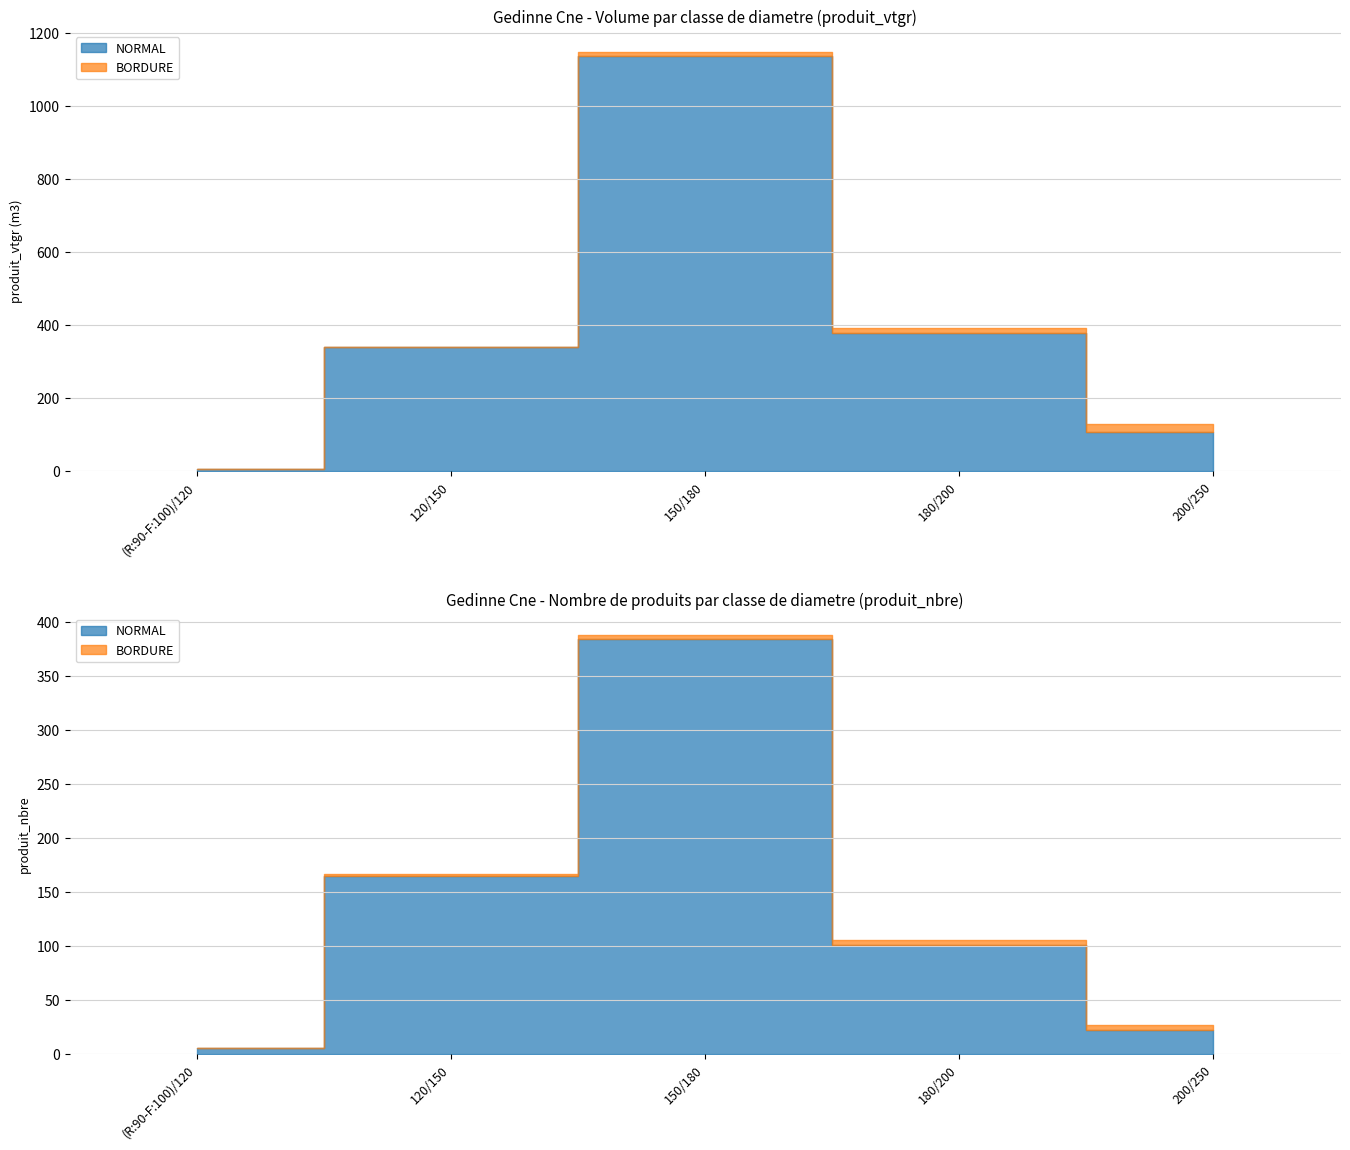

Is the value of BORDURE at 120/150 greater than the value of NORMAL at (R:90-F:100)/120?

No